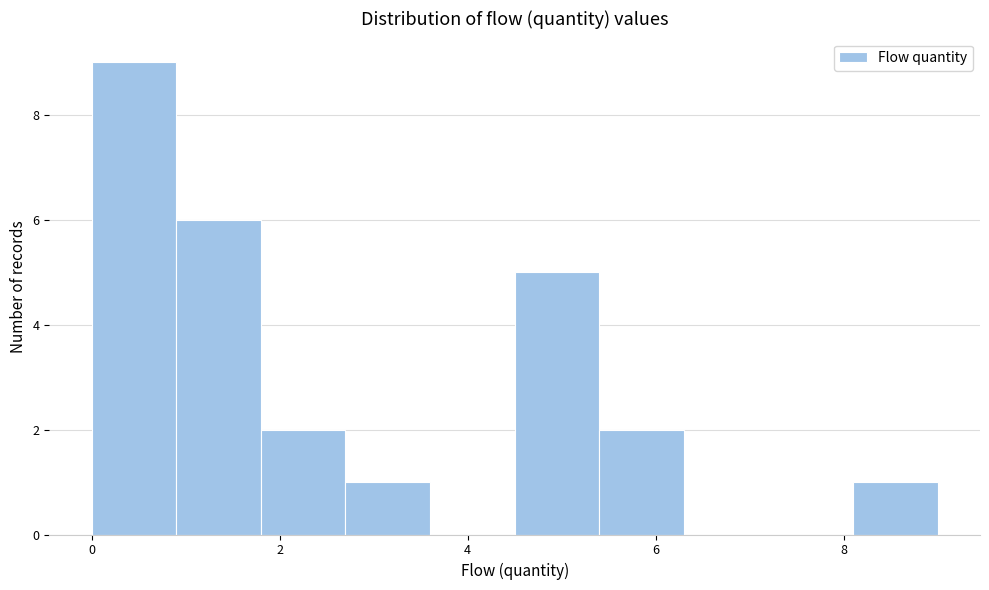

Reading left to right, list every bar in this chart as the range it spans on the x-axis followed by its height. Neither the bar edges nor the heights are printed on the chart, so give them approximately, as read against the axes.

0.0 to 0.9: 9
0.9 to 1.8: 6
1.8 to 2.7: 2
2.7 to 3.6: 1
3.6 to 4.5: 0
4.5 to 5.4: 5
5.4 to 6.3: 2
6.3 to 7.2: 0
7.2 to 8.1: 0
8.1 to 9.0: 1